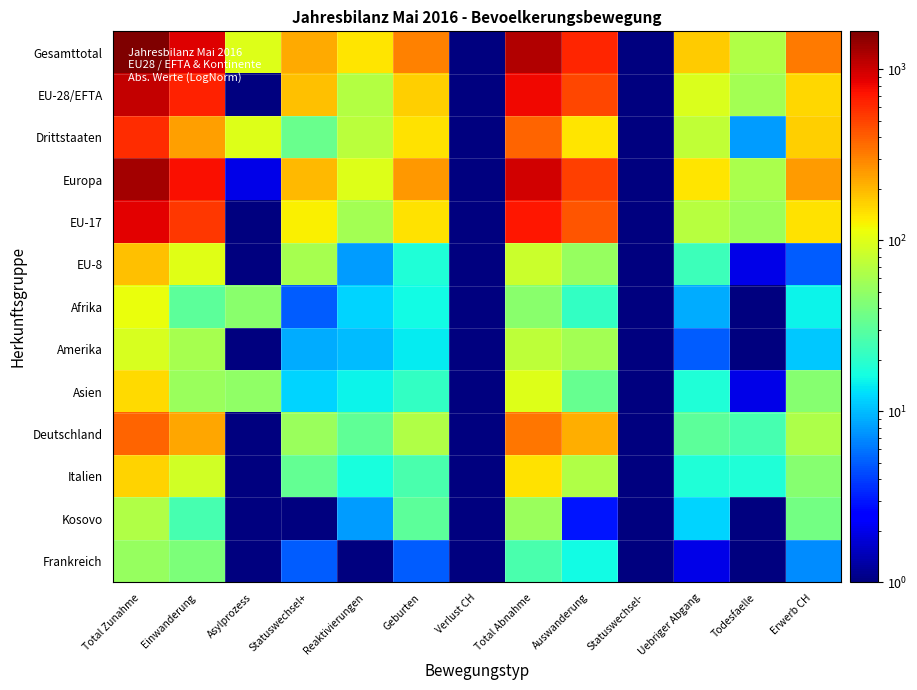

At how many categories does at least one series exceed 62?

11